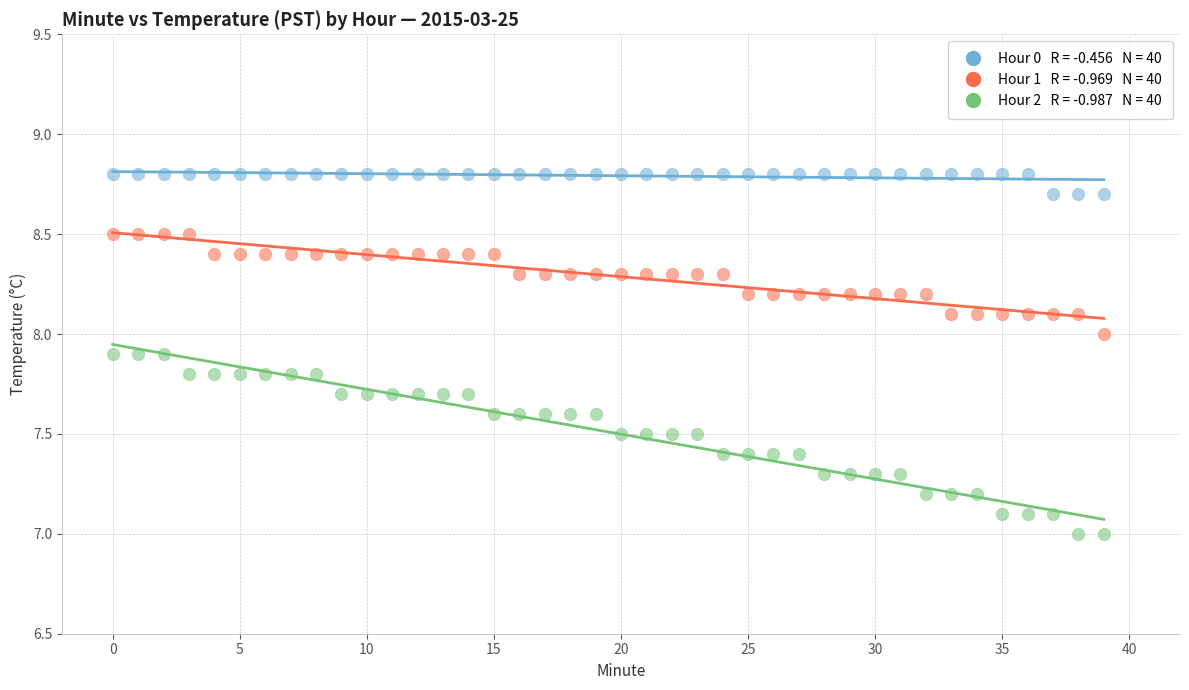

Across all data points, what is the range of Y values (max minus min)?

1.8